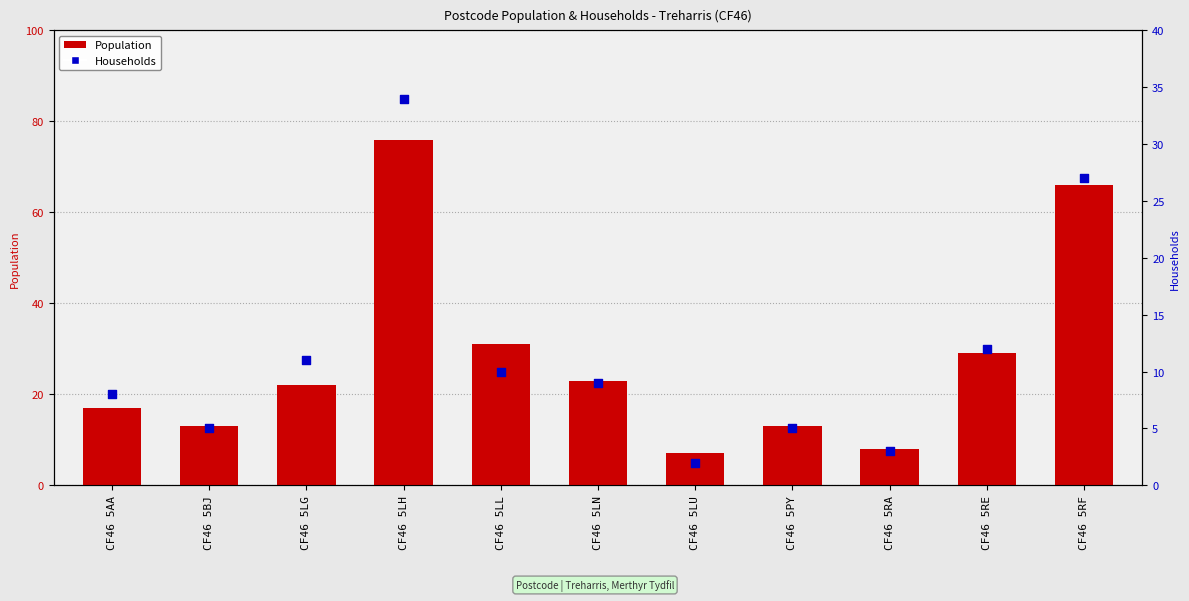

Is the value of Population at CF46 5AA greater than the value of Households at CF46 5RA?

Yes